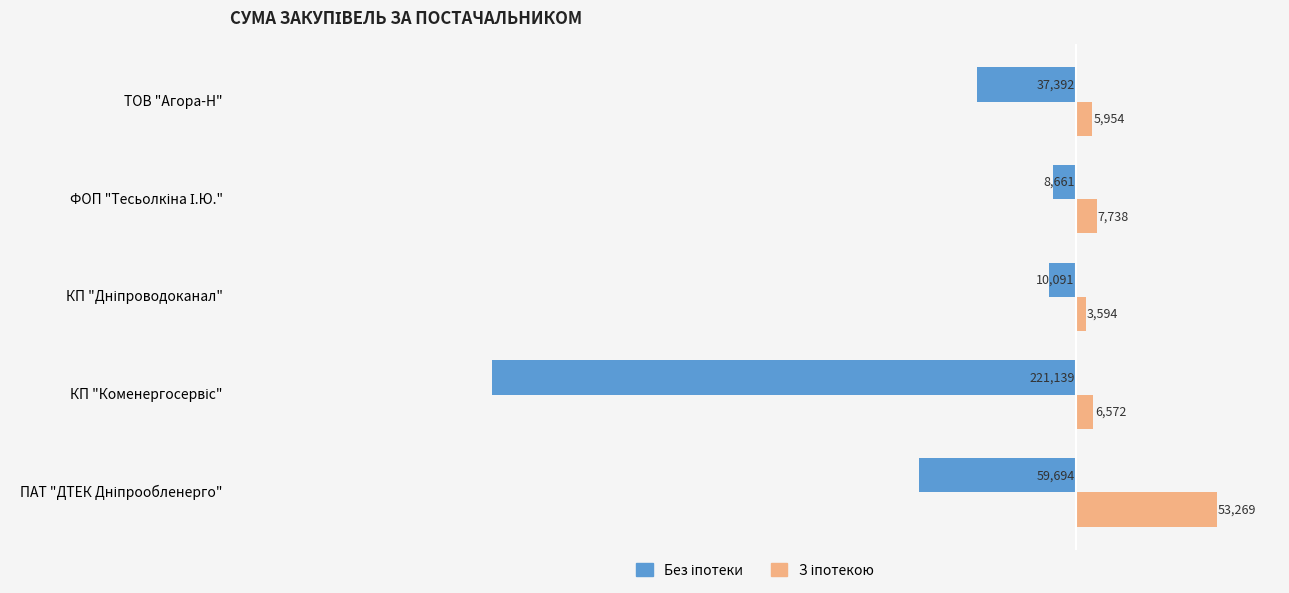

What is the smallest value displayed?

-221138.5